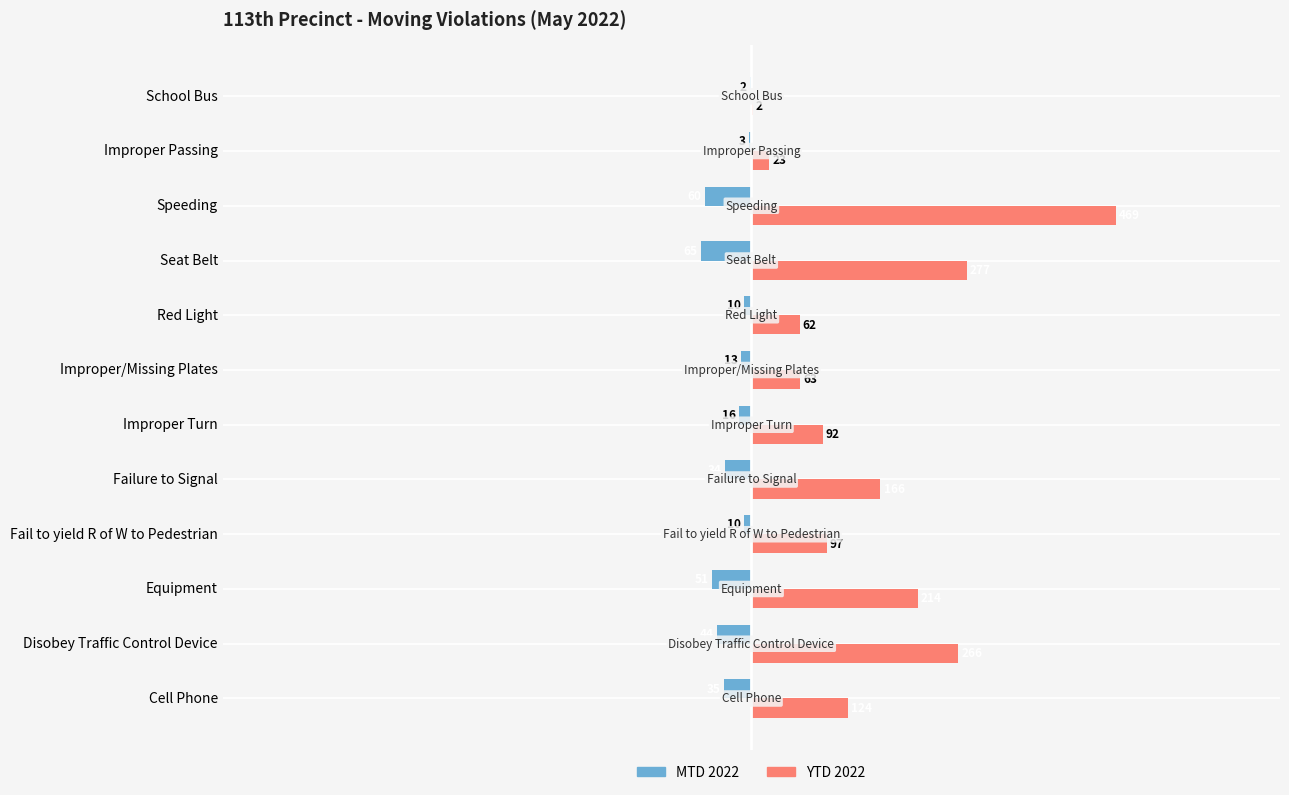

Which series changed the most between Disobey Traffic Control Device and Improper/Missing Plates?

YTD 2022